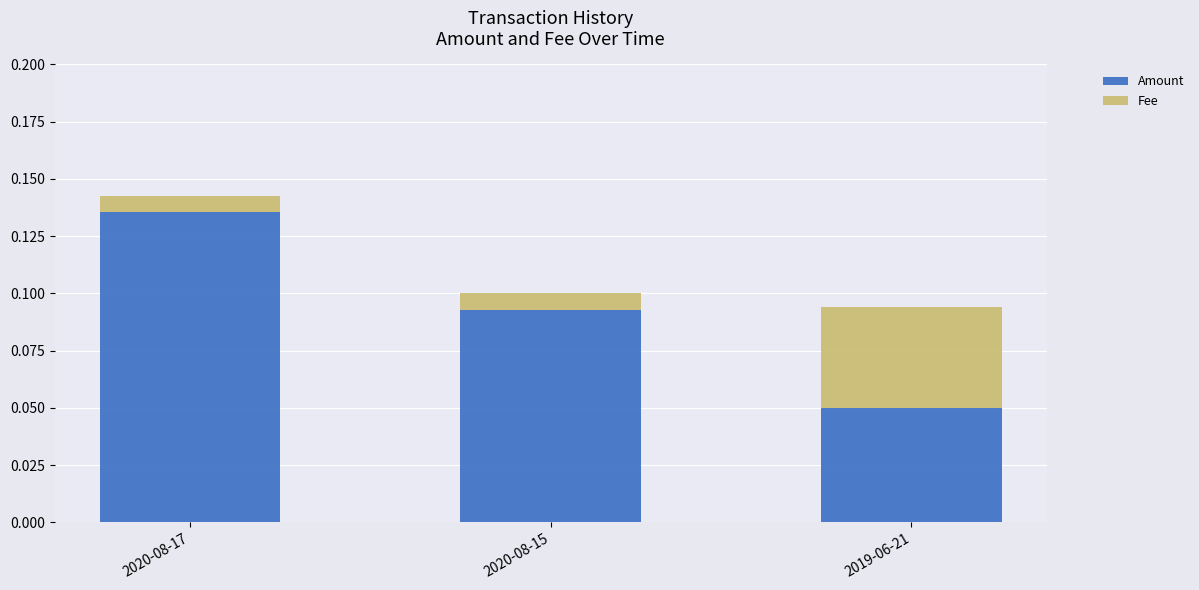

How many Amount values are between 0 and 1?

3